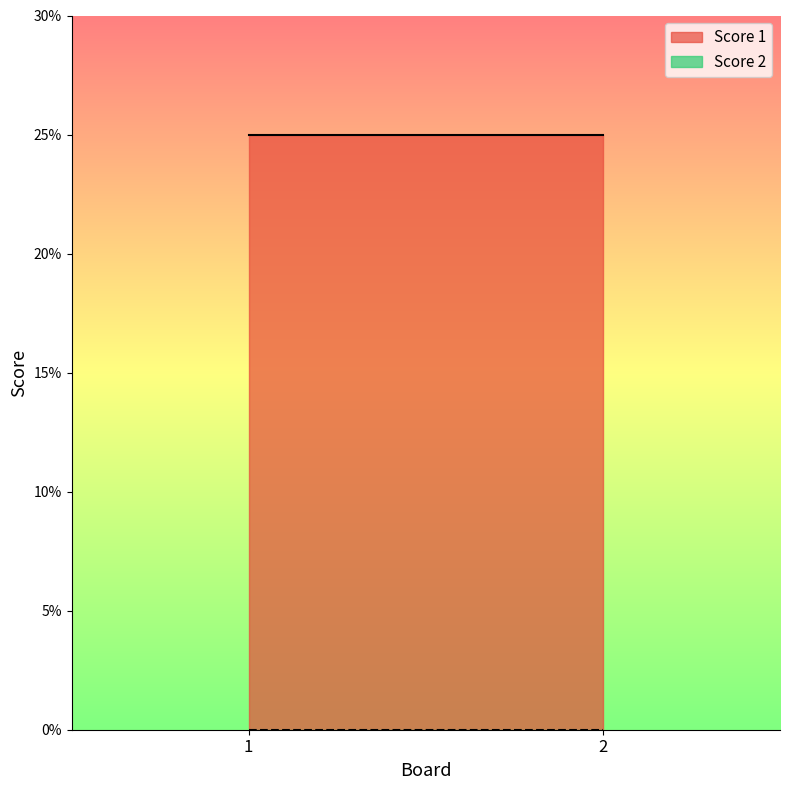

Which series has the largest total across all categories?

Score 1